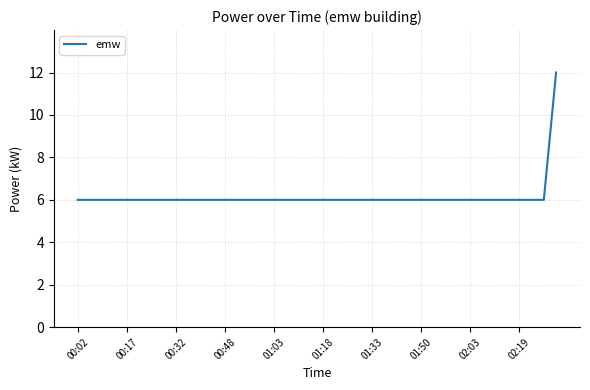

Reading right to left, extract all data points from this chart.

12	6	6	6	6	6	6	6	6	6	6	6	6	6	6	6	6	6	6	6	6	6	6	6	6	6	6	6	6	6	6	6	6	6	6	6	6	6	6	6